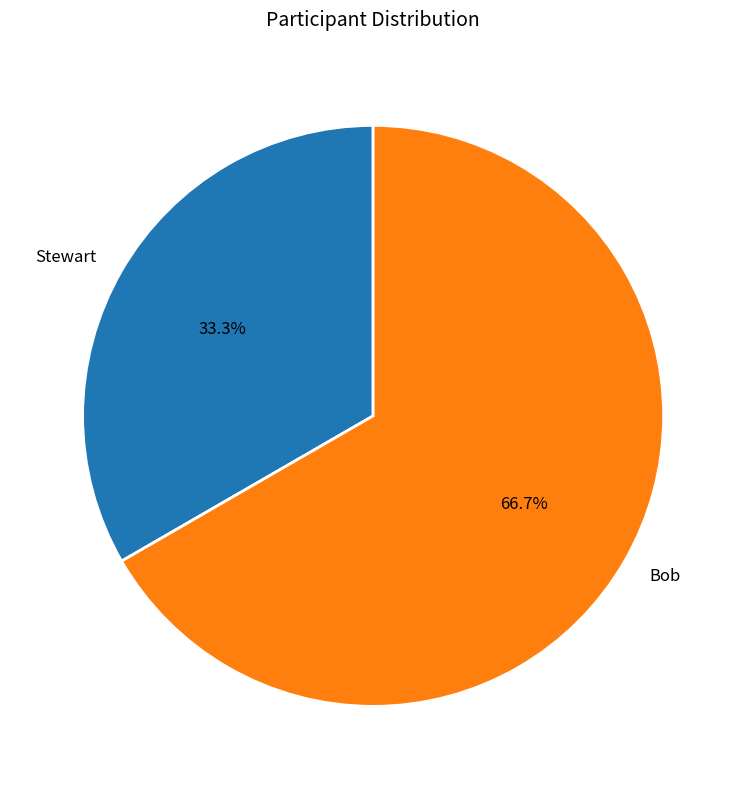

What is the ratio of the value at Stewart to the value at Bob?

0.5